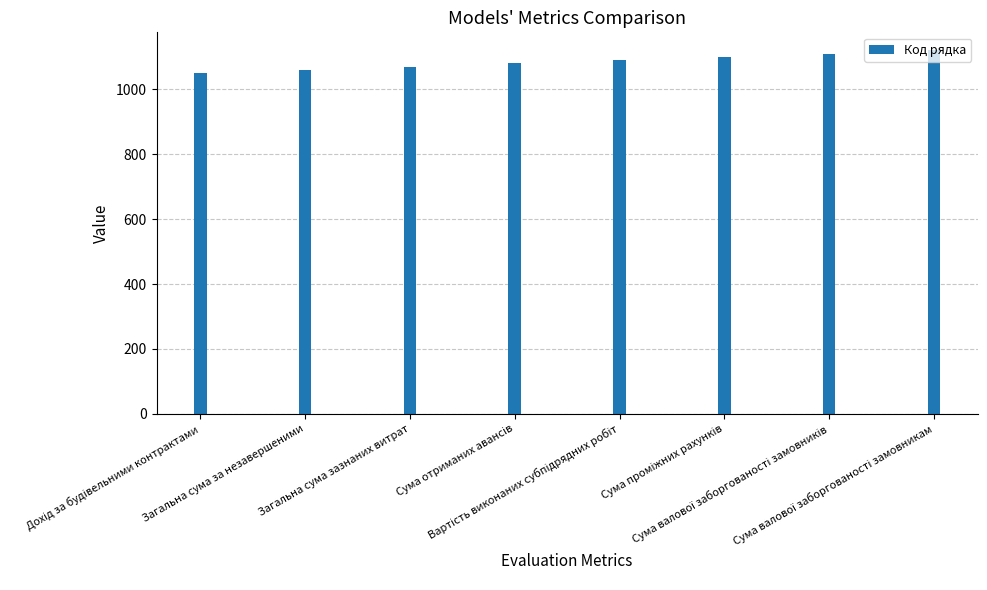

How many values are between 1070 and 1110?

5